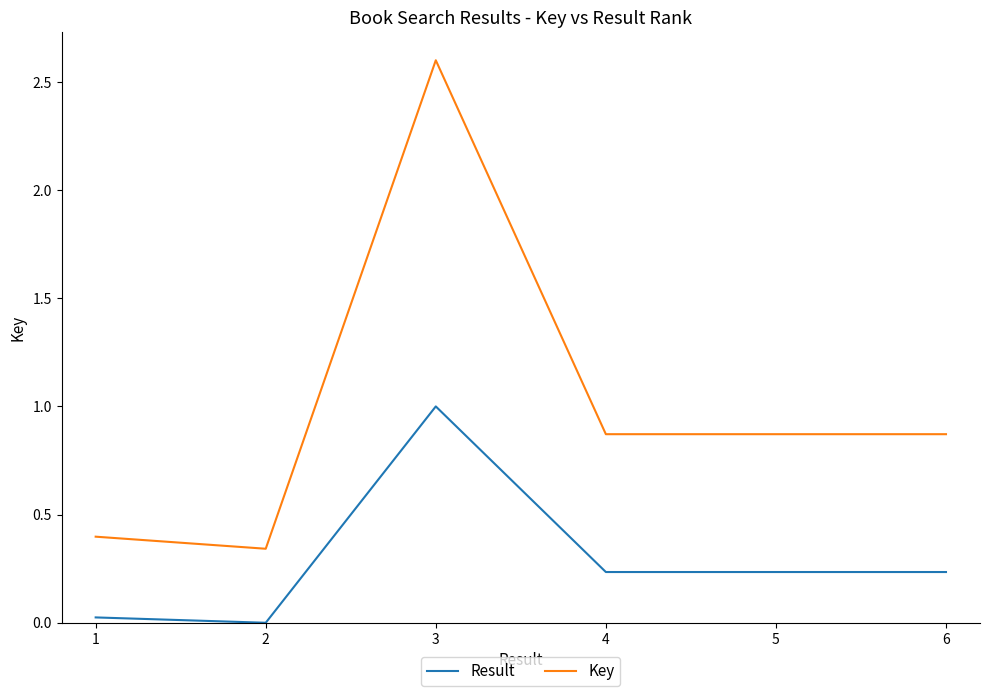

What is the sum of all Result values?

1.7